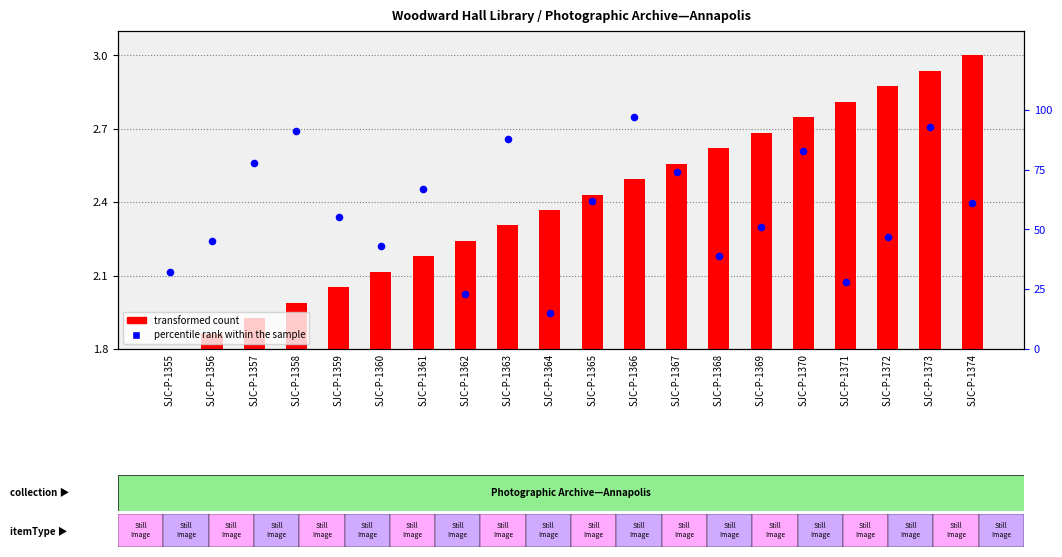

Which series has the largest Y range (max minus min)?

percentile rank within the sample